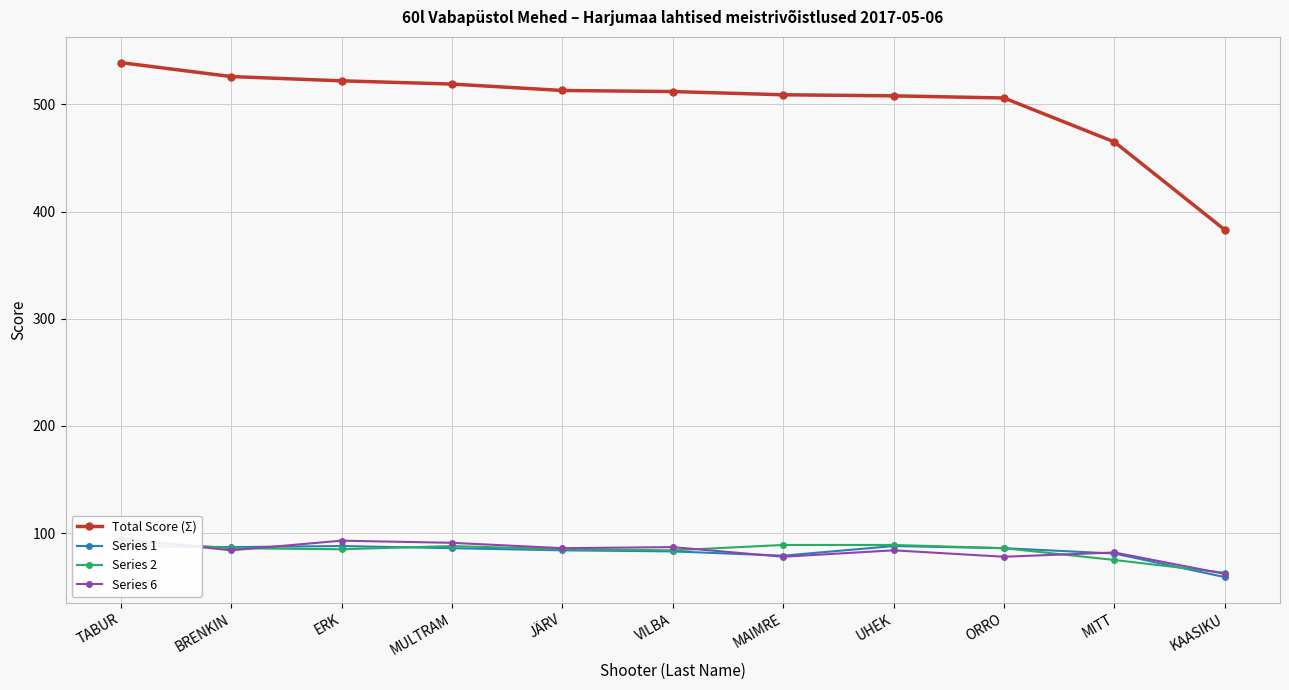

Between JÄRV and MITT, which is larger?

JÄRV